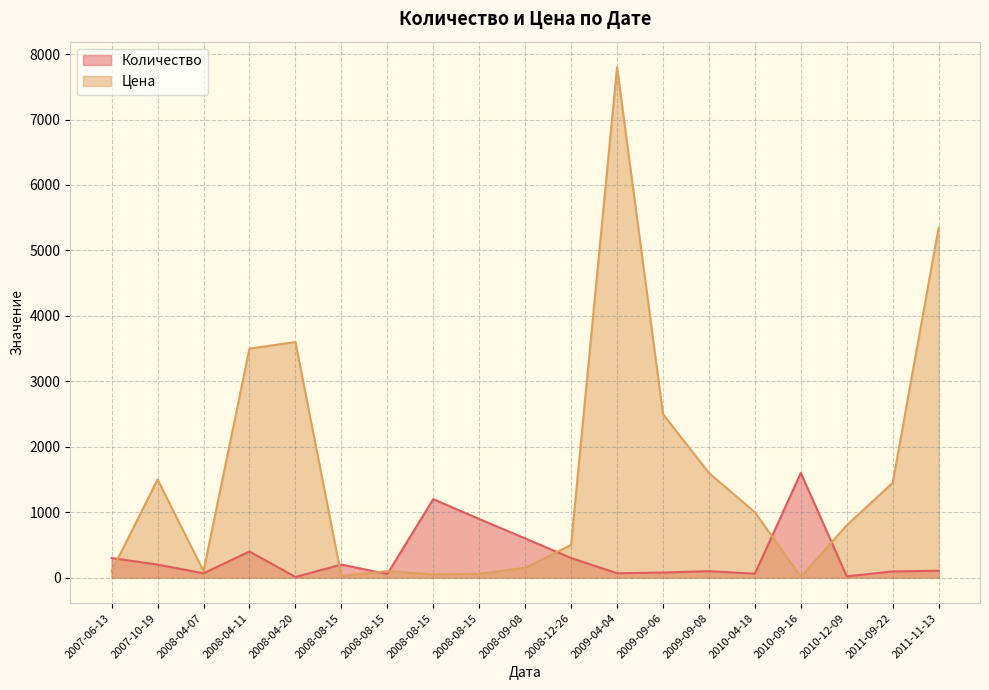

Between which two adjacent categories do Количество and Цена first intersect?

2007-06-13 and 2007-10-19